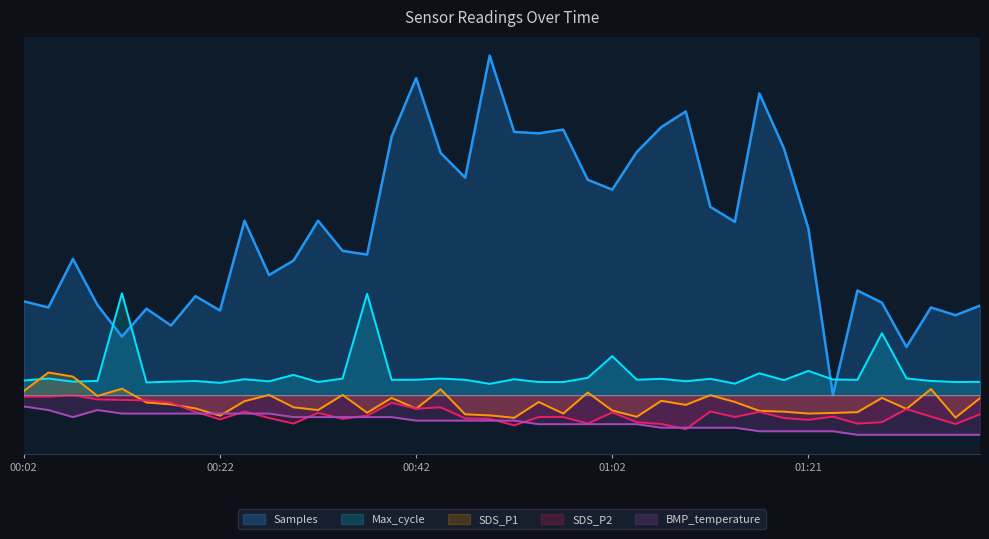

How many positive values does the Samples series have?

39